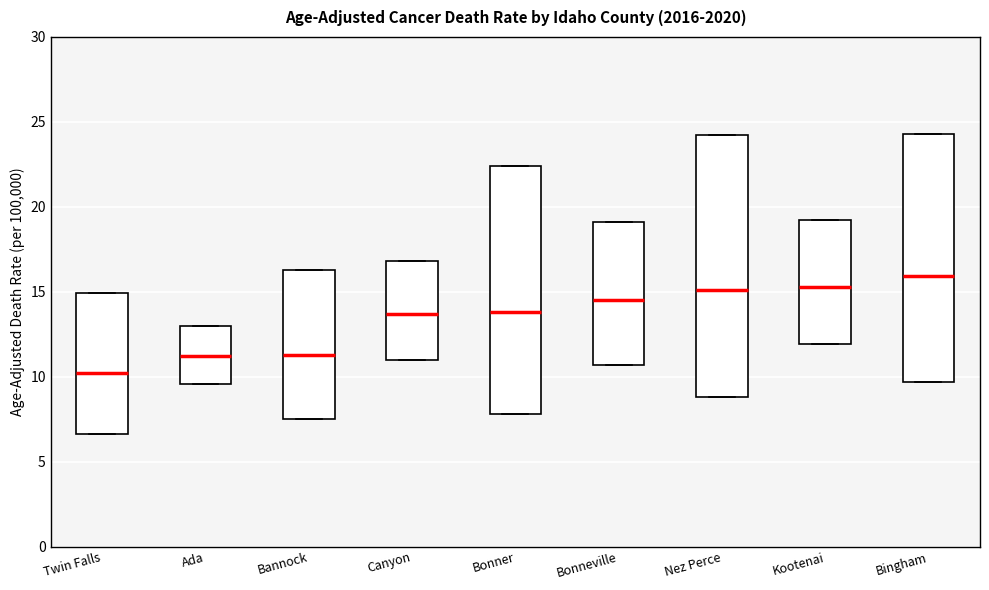

Which box has the lowest median line?

Twin Falls